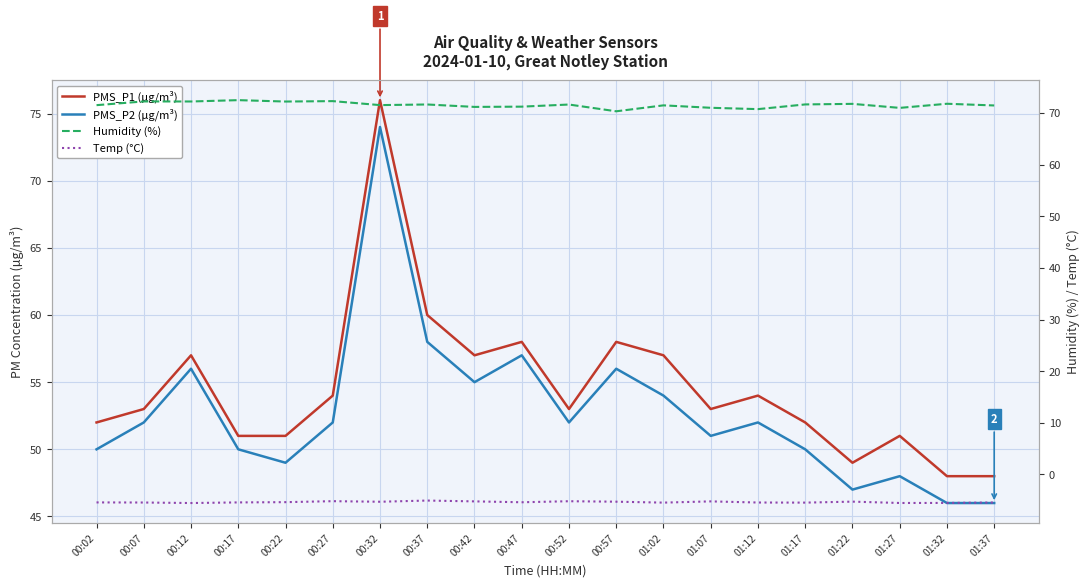

What is the spread (max minus min) of values at 01:17?

77.1